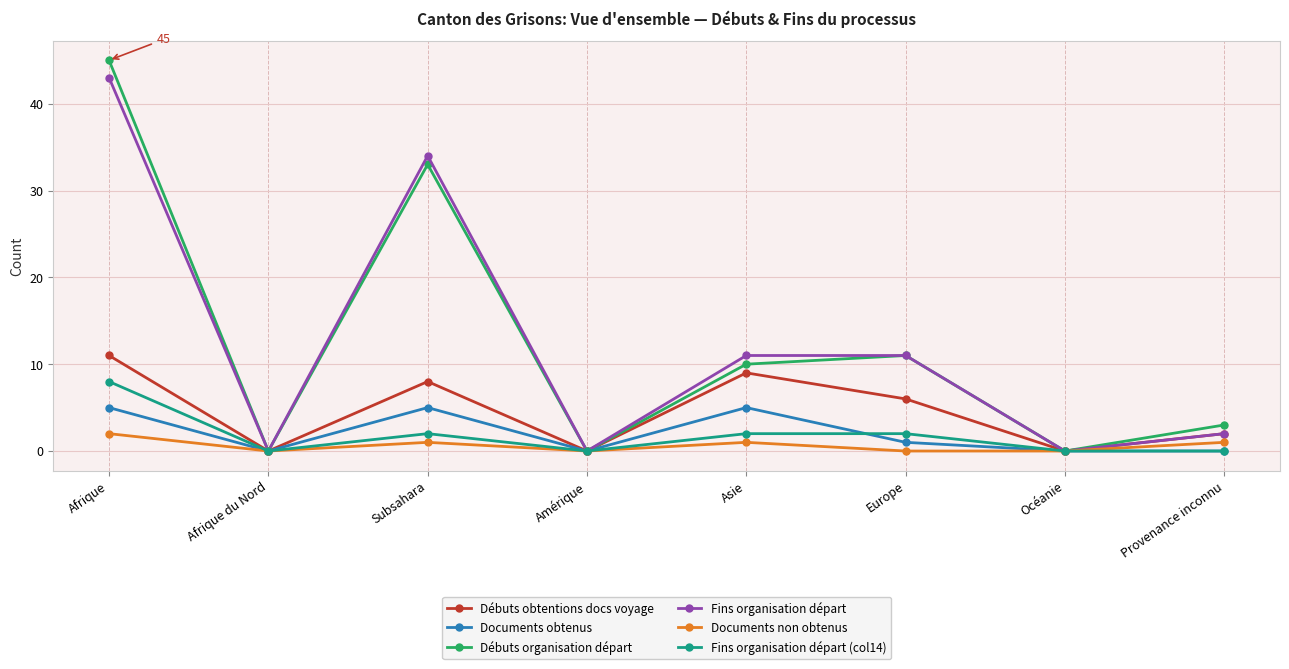

How many interior local valleys does the Débuts organisation départ series have?

3